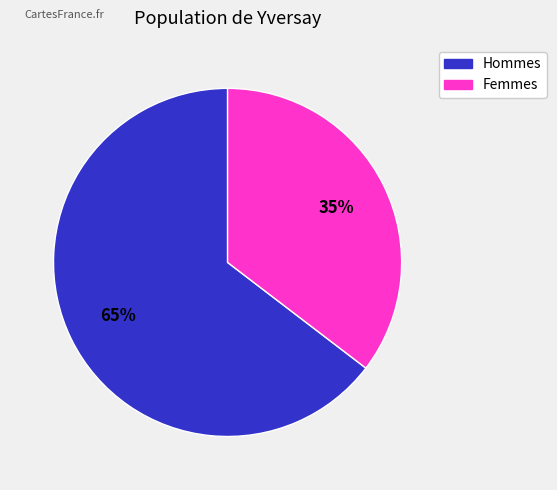

How many segments does this pie chart have?

2